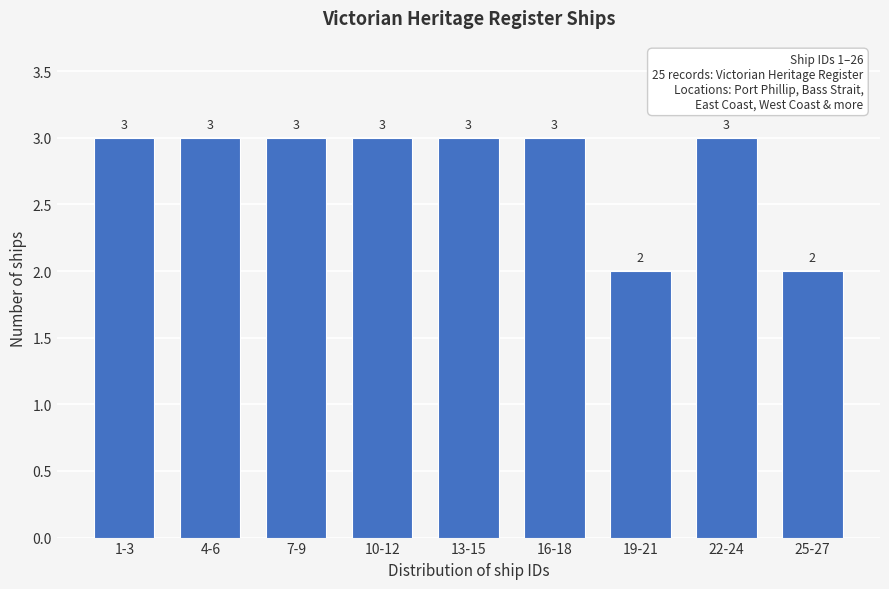

Reading right to left, transcribe all the data shown in this chart.

25-27=2	22-24=3	19-21=2	16-18=3	13-15=3	10-12=3	7-9=3	4-6=3	1-3=3